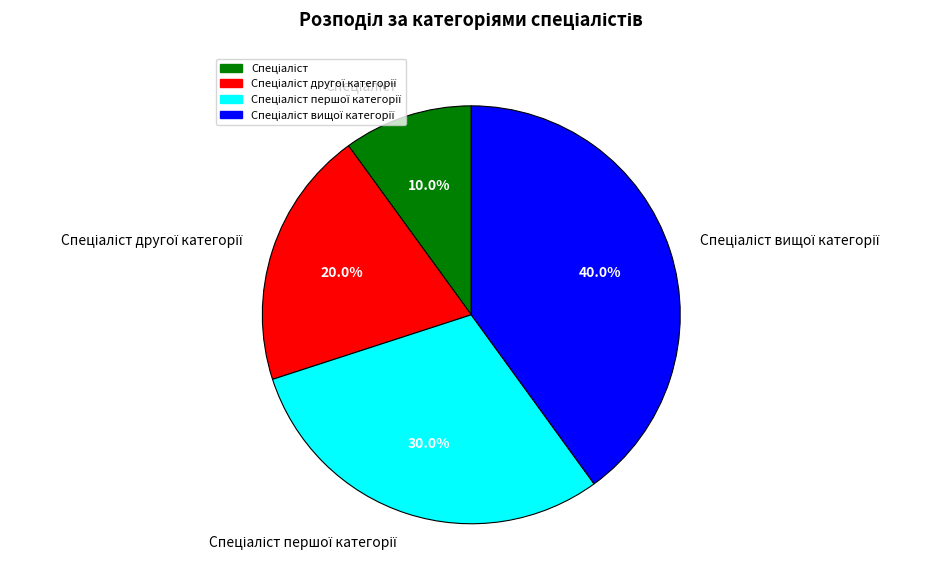

Does any single category account for the majority?

No